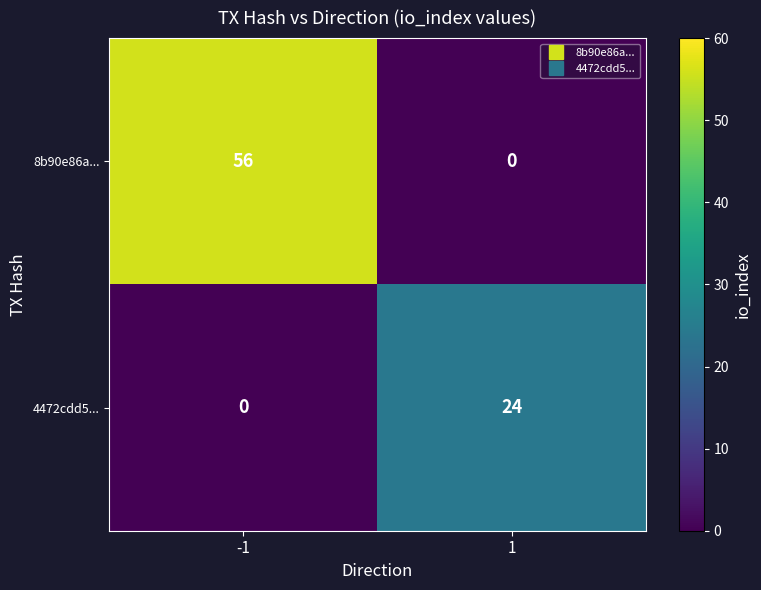

Which series has the largest total across all categories?

8b90e86a...